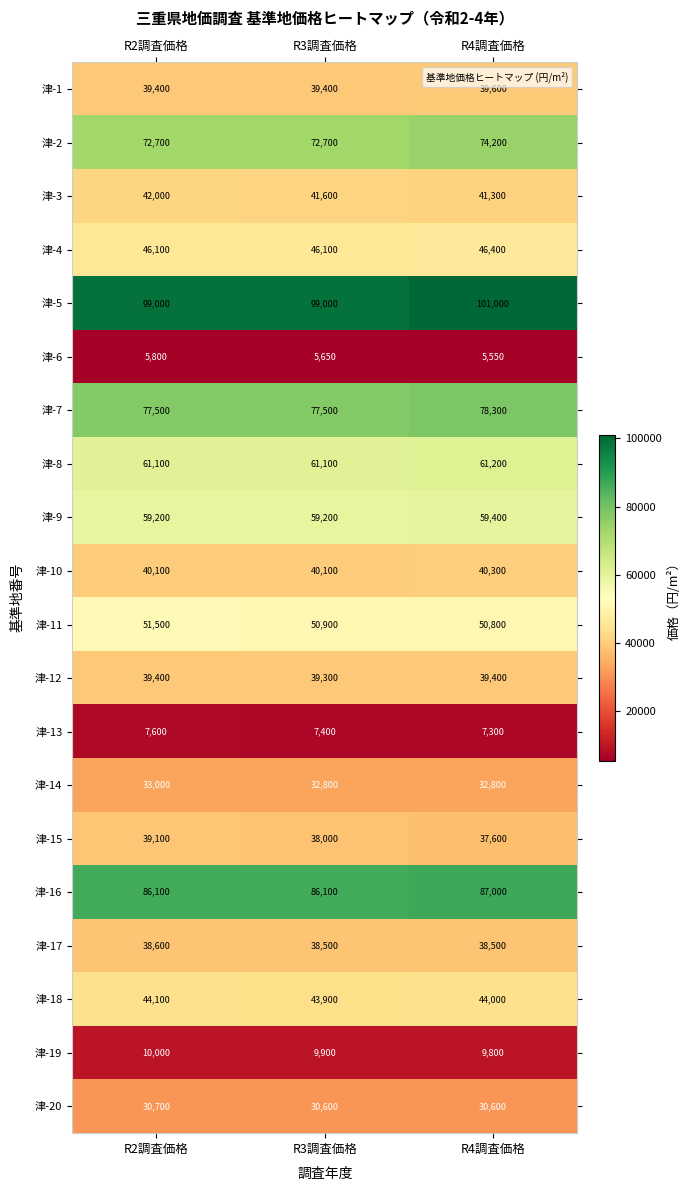

List the series in order of their peak value, highest first.

津-5, 津-16, 津-7, 津-2, 津-8, 津-9, 津-11, 津-4, 津-18, 津-3, 津-10, 津-1, 津-12, 津-15, 津-17, 津-14, 津-20, 津-19, 津-13, 津-6